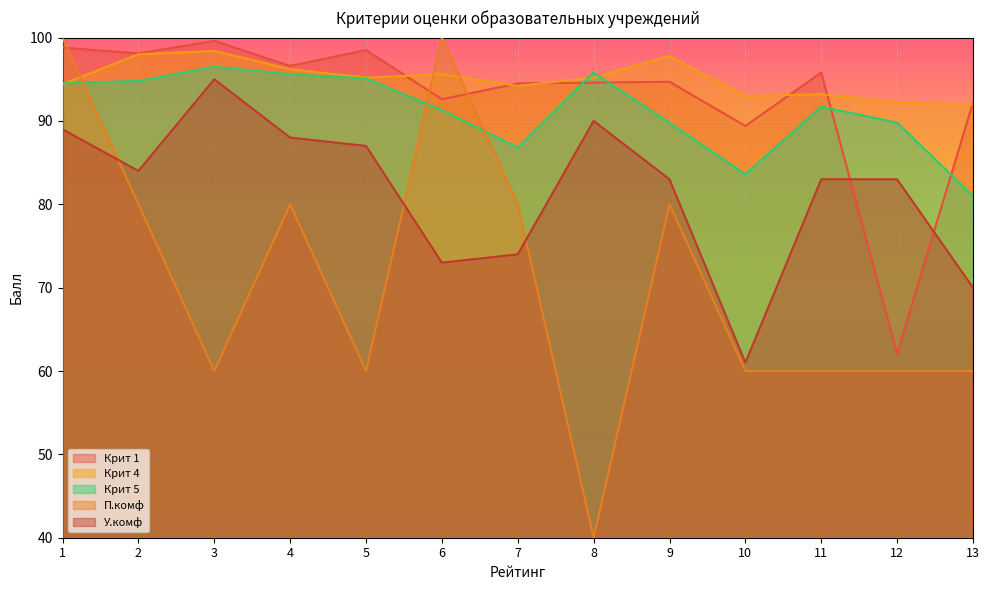

What are all the series names shown in the legend?

Крит 1, Крит 4, Крит 5, П.комф, У.комф